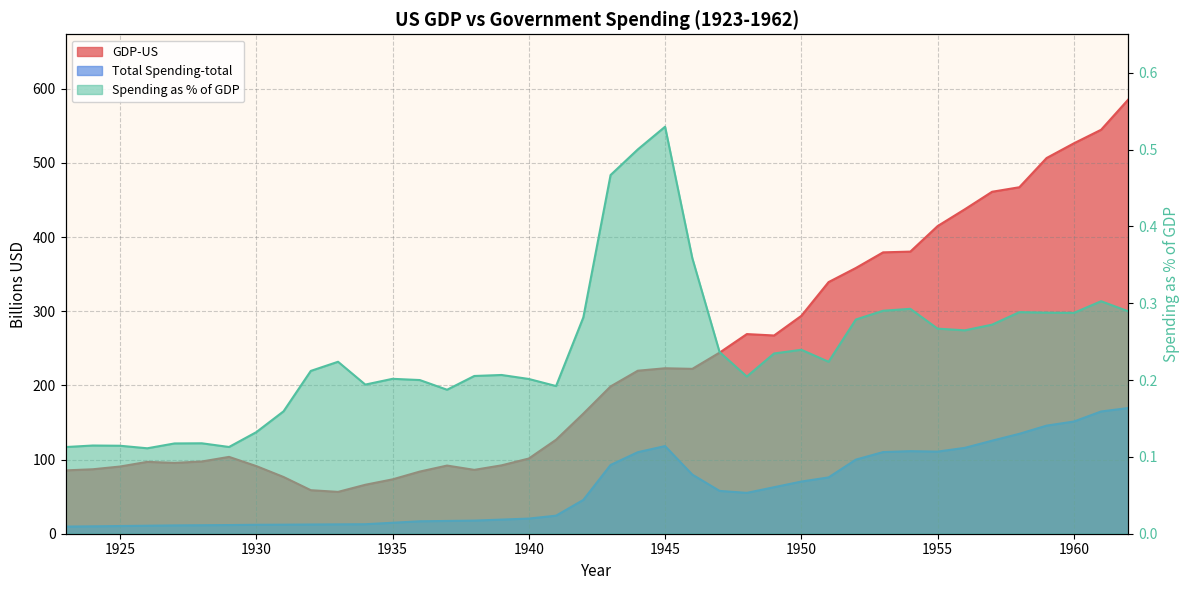

The value of Spending as % of GDP at 1957 is 0.4. True or false?

False